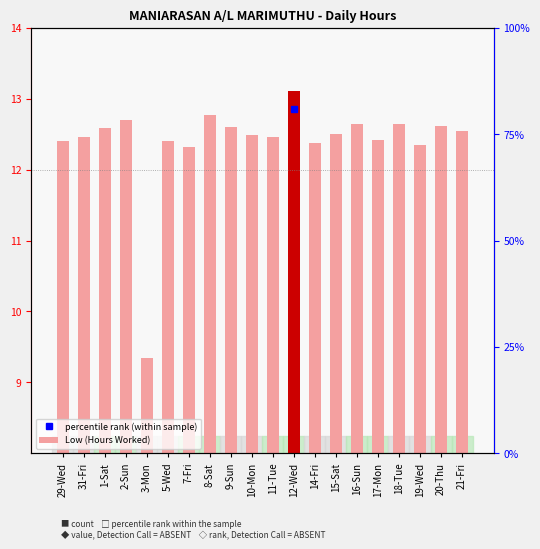

True or false: the data shows 6.4 at 9-Sun.

False